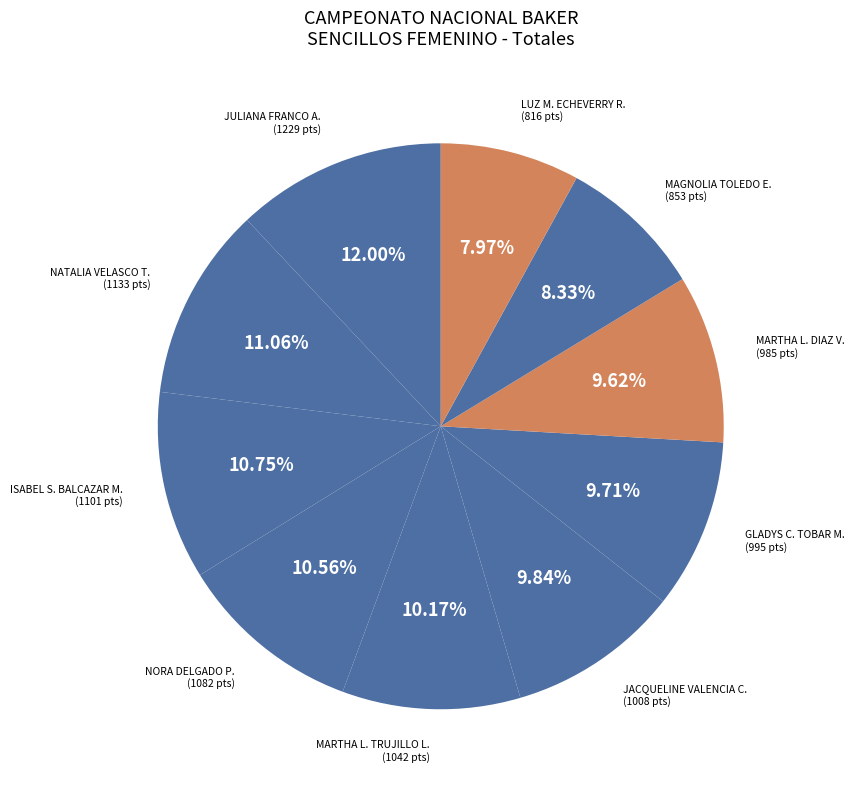

Which category has the smallest portion of the pie?

LUZ M. ECHEVERRY R.